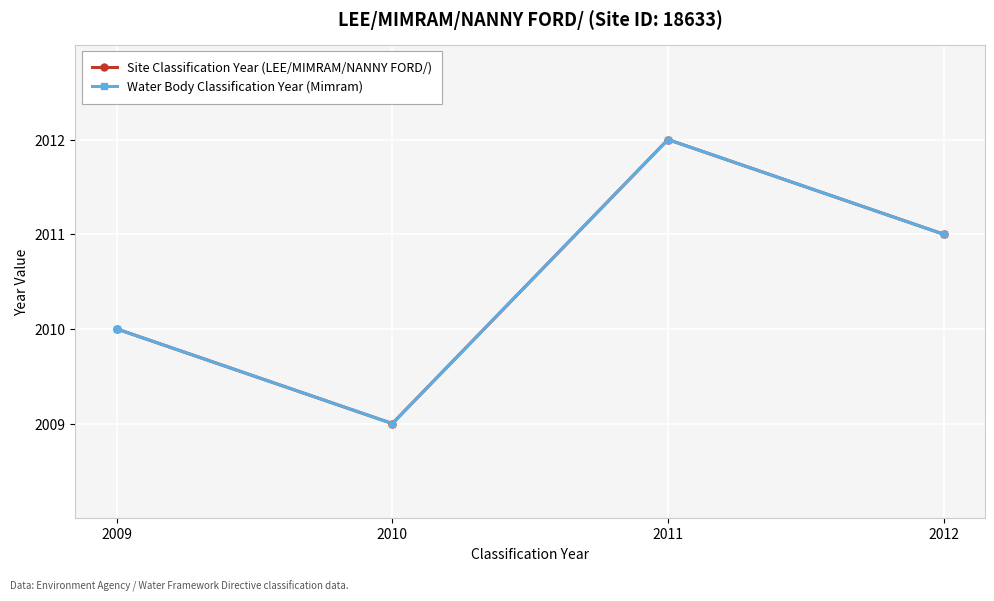

Read the Site Classification Year (LEE/MIMRAM/NANNY FORD/) value at 2010.

2009